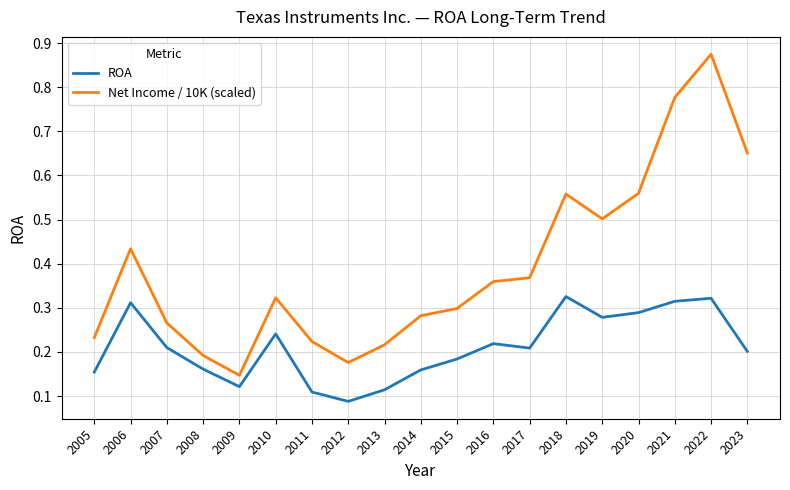

True or false: Net Income / 10K (scaled) and ROA cross at least once.

False